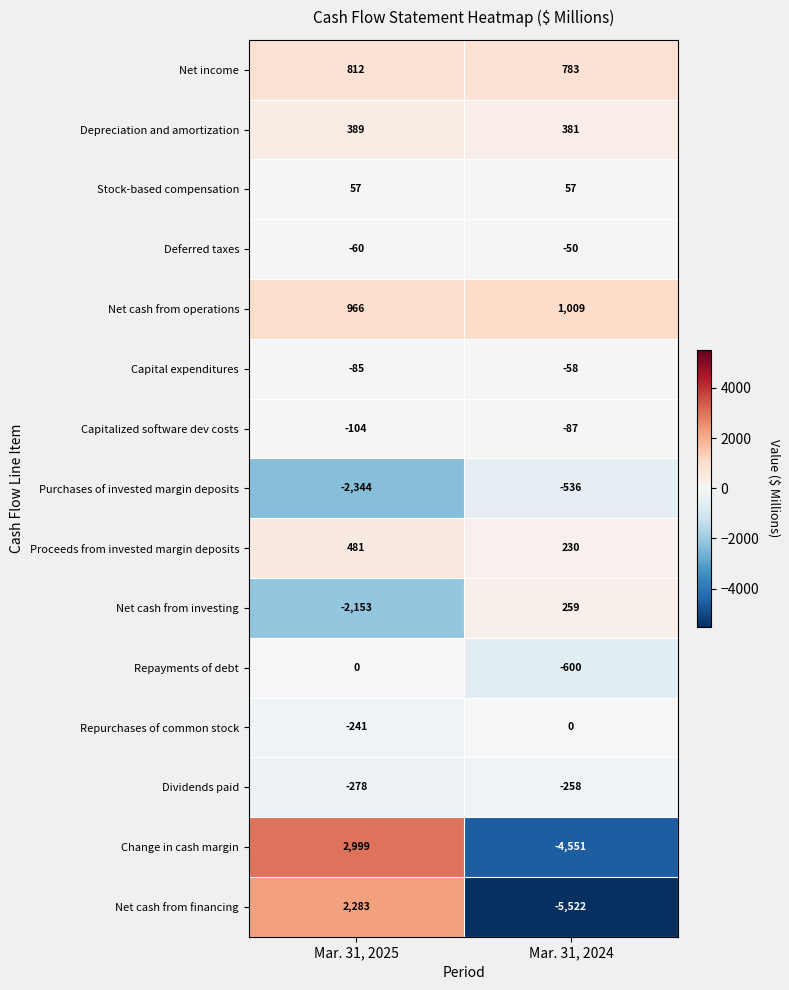

True or false: Stock-based compensation has a value of 29 at Mar. 31, 2025.

False